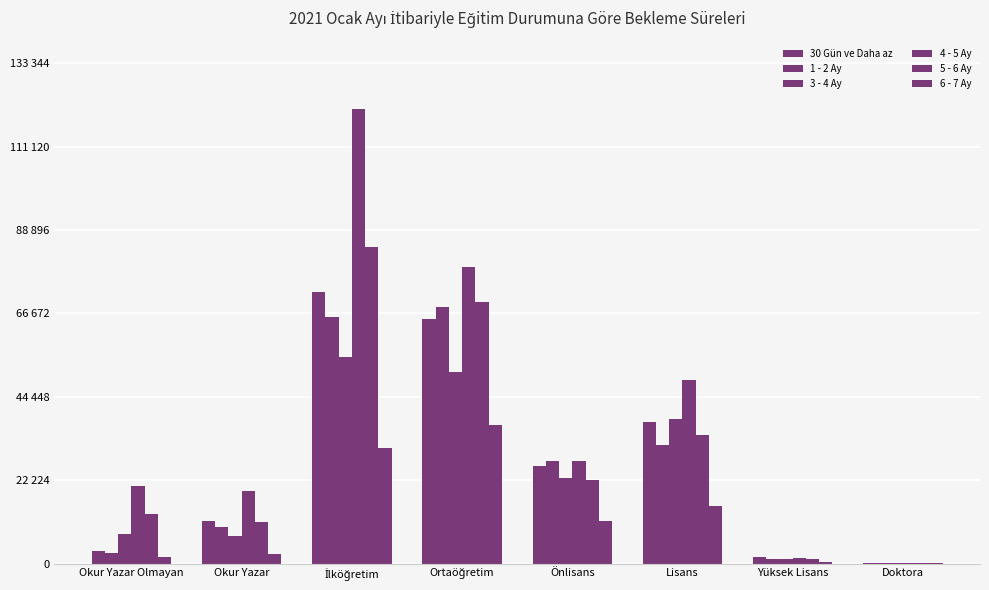

How many values in the 5 - 6 Ay series are below 22194?

4